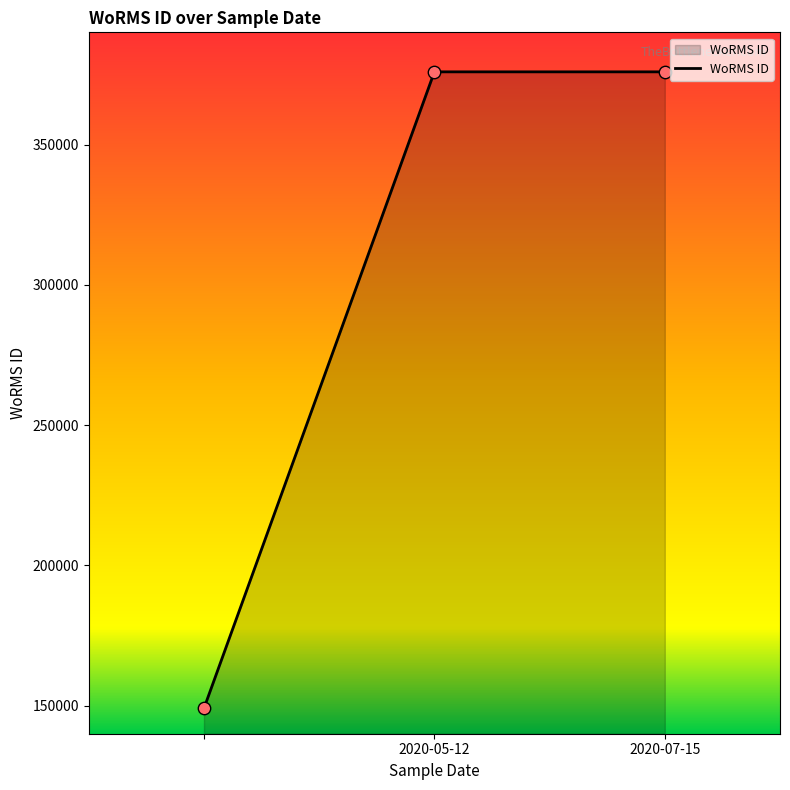

What is the sum of all values?

900906